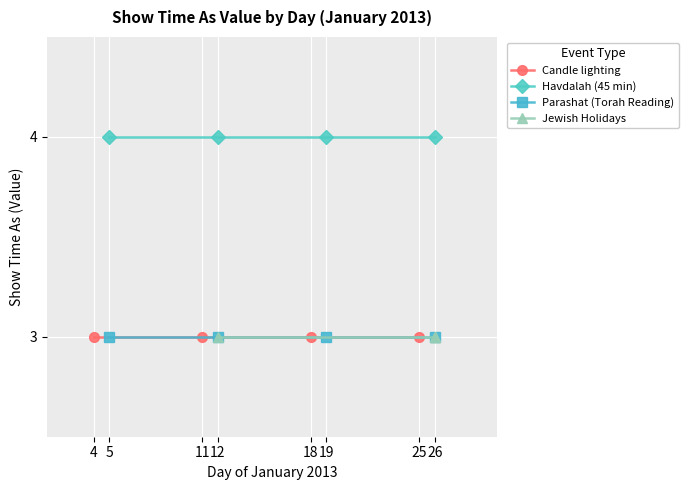

True or false: Havdalah (45 min) and Parashat (Torah Reading) intersect in this chart.

False